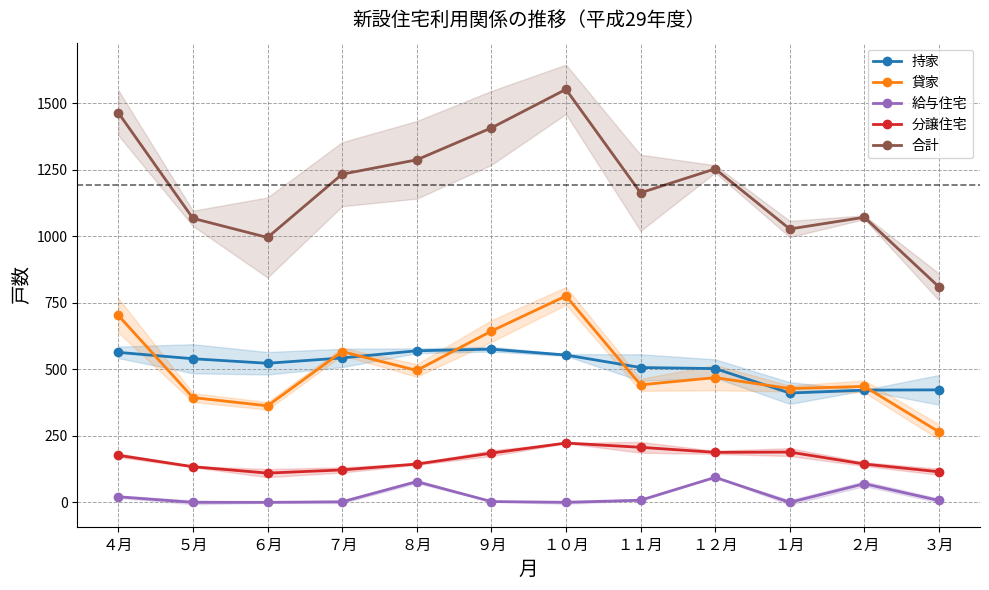

What is the difference between the maximum and minimum values in the 給与住宅 series?

94